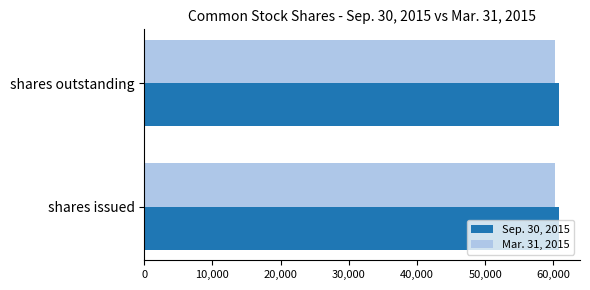

What is the total value across all series at shares outstanding?

121166